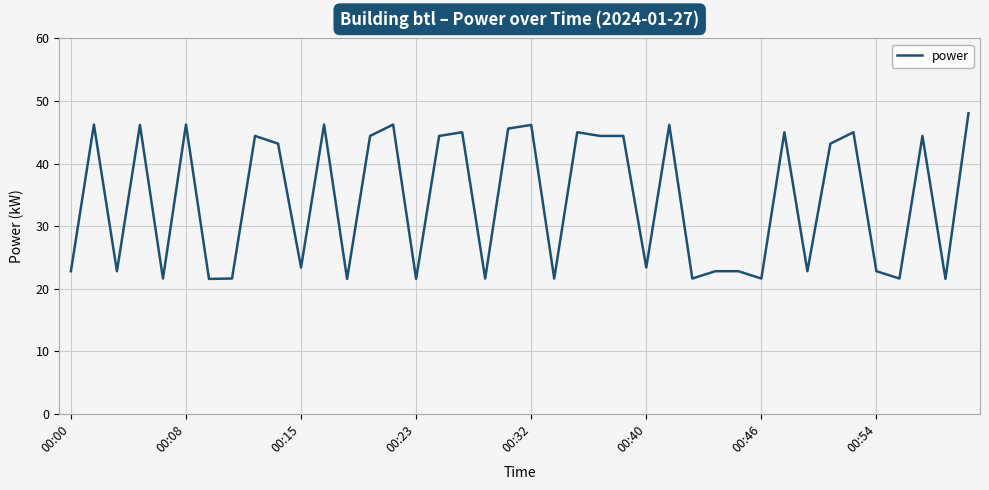

What is the difference between the maximum and minimum values?

26.5